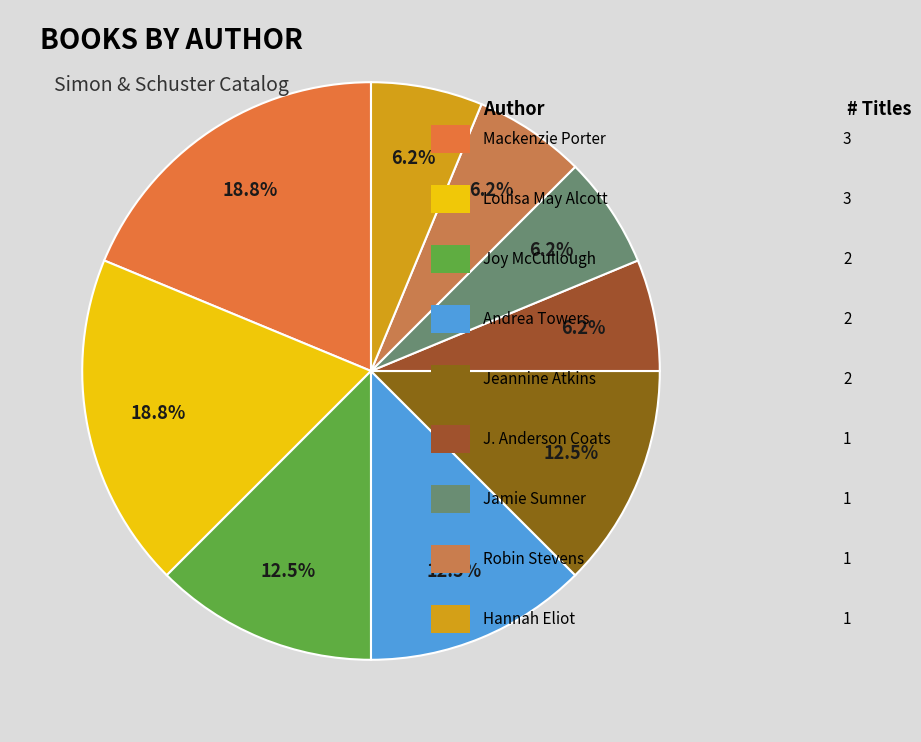

How many slices are in this pie chart?

9